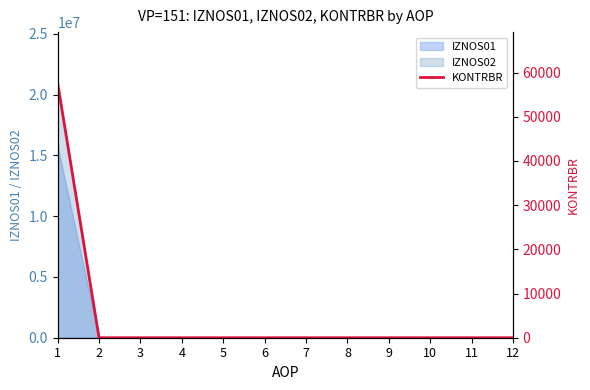

The chart shows a value of 0.0 at 9. True or false?

True